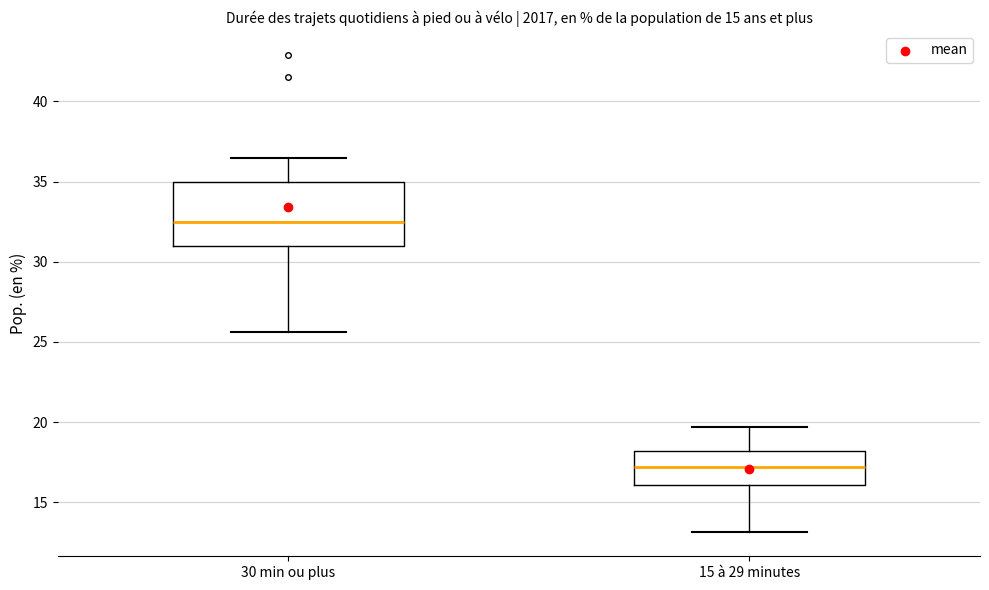

Where does the median line of the box for 30 min ou plus sit on the y-axis? The values are not printed on the chart, so give them approximately, as read against the axis.

32.5